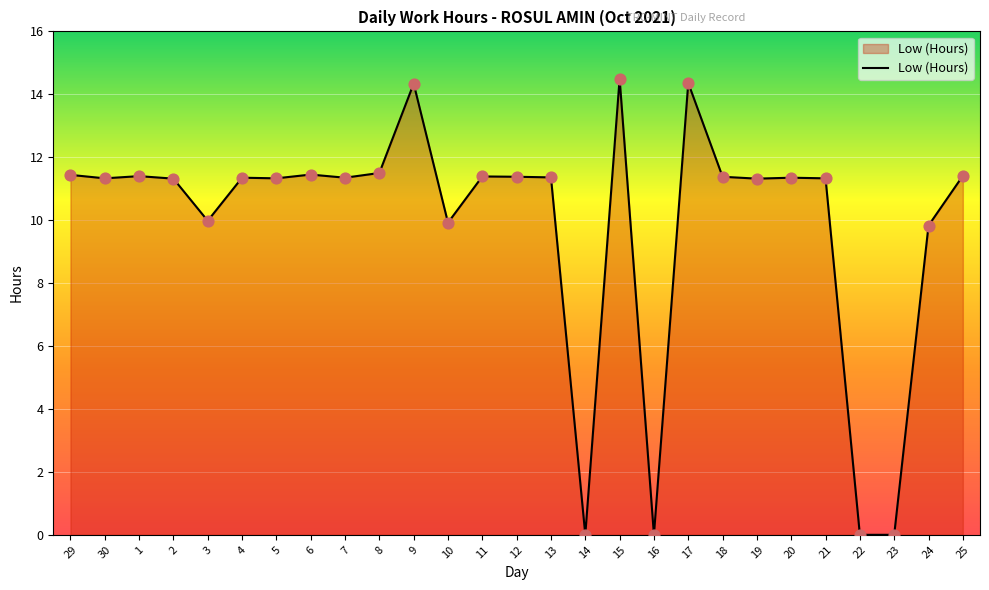

Approximately how many times larger is the value at 4 compared to 3?

1.1